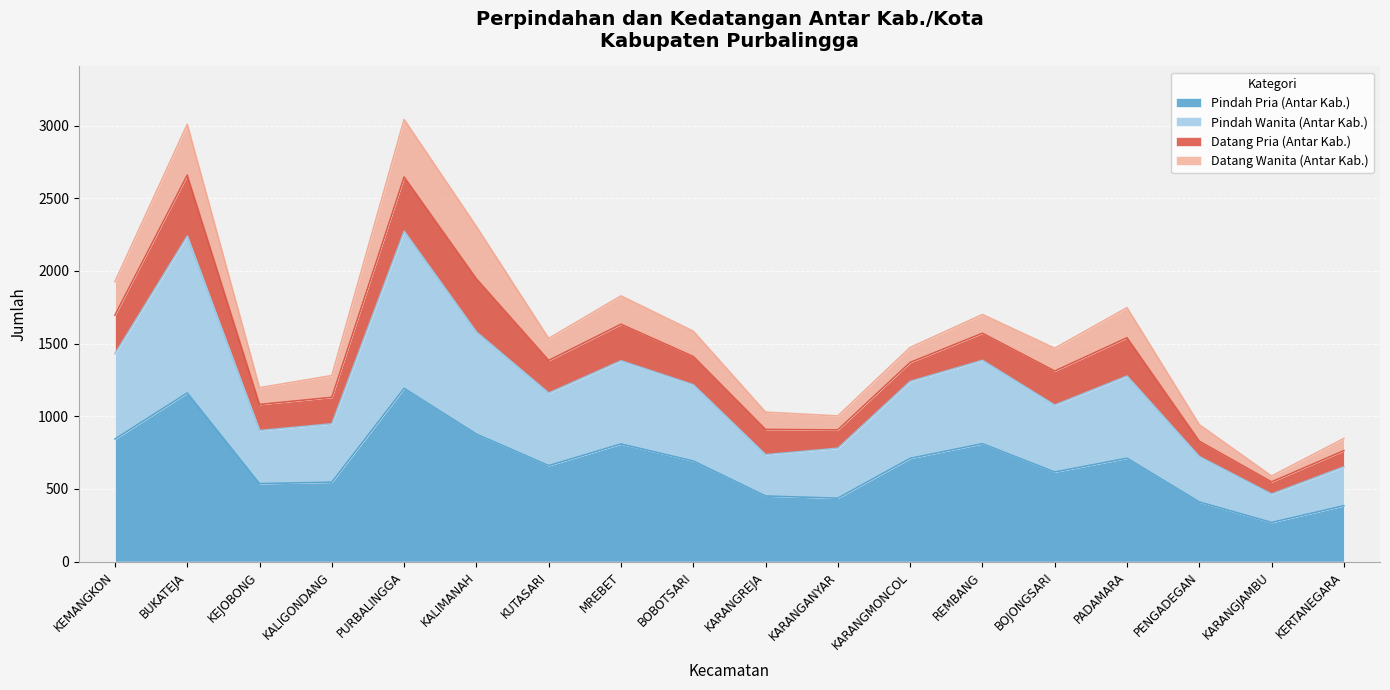

What is the total value across all series at KEMANGKON?

1926